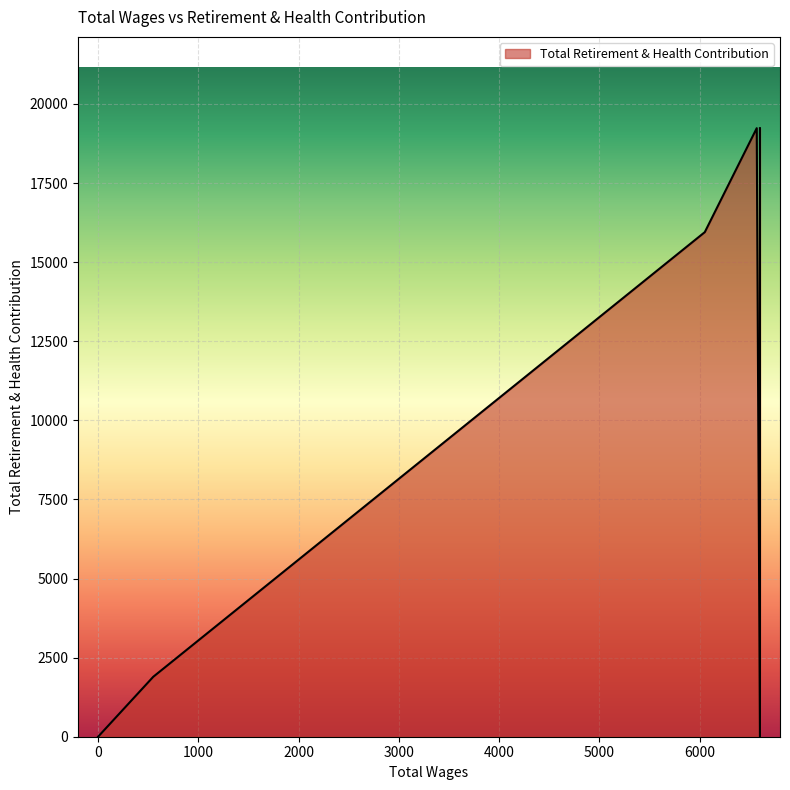

Which label corresponds to the smallest value in the chart?

6600.0